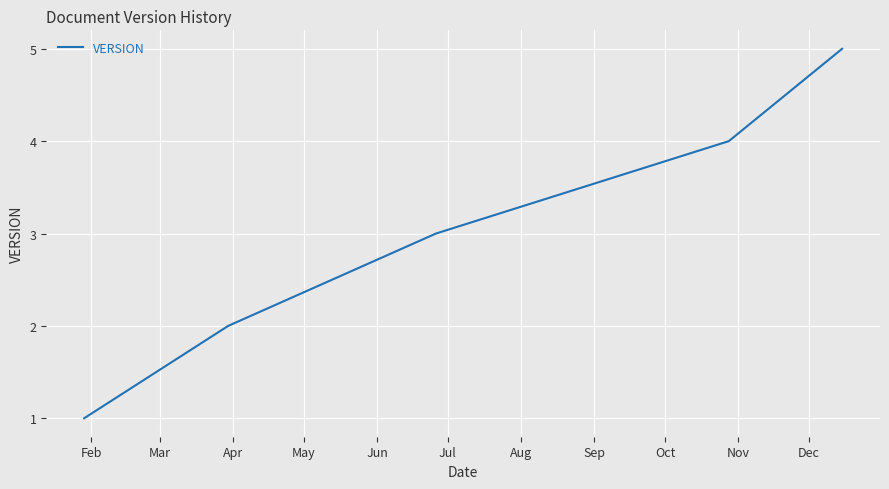

True or false: the data has more than 1 interior local peaks.

False